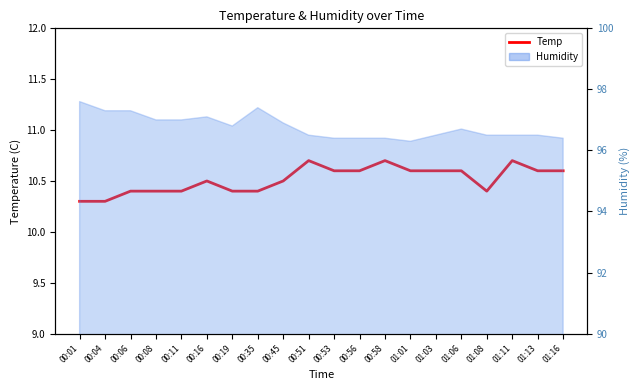

What is the maximum value shown in the chart?

10.7